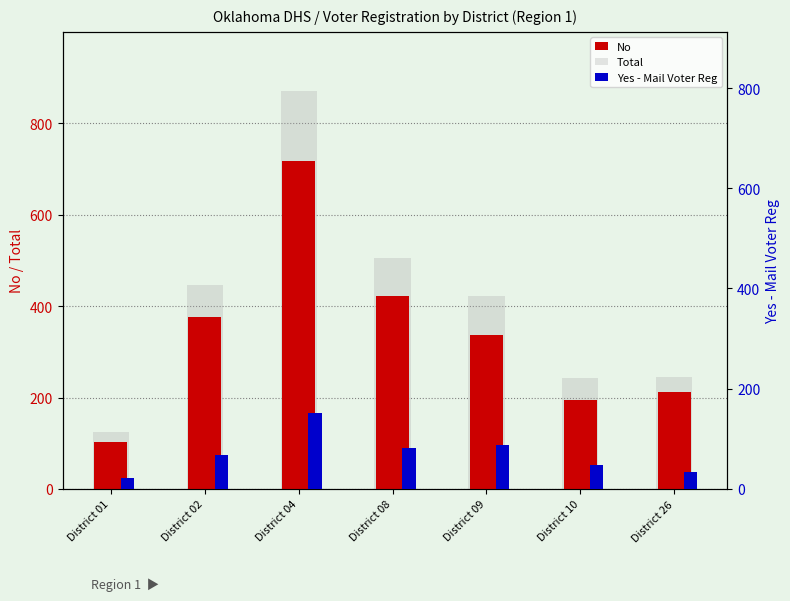

What is the sum of the Yes - Mail Voter Reg values at District 04 and District 08?

234